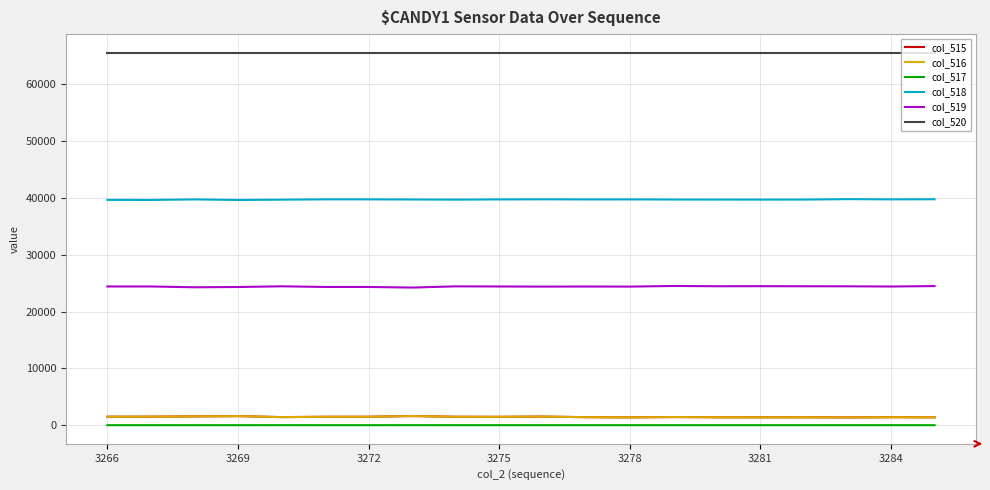

Which series has the largest total across all categories?

col_520